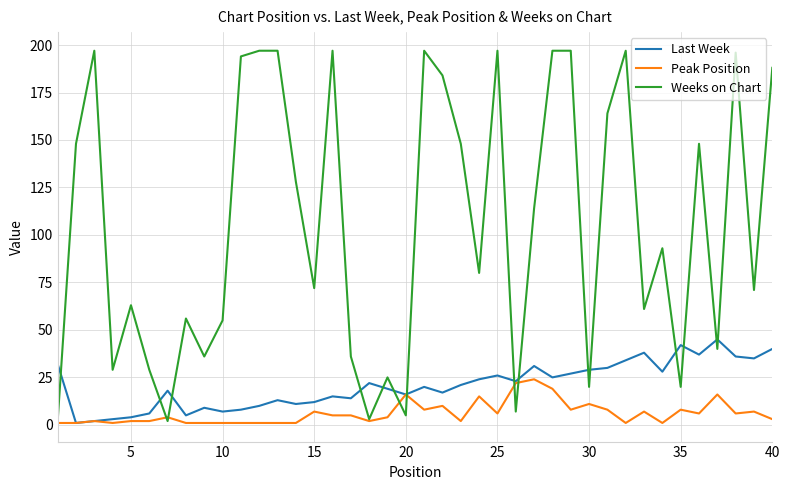

True or false: Weeks on Chart has more than 0 interior local peaks.

True